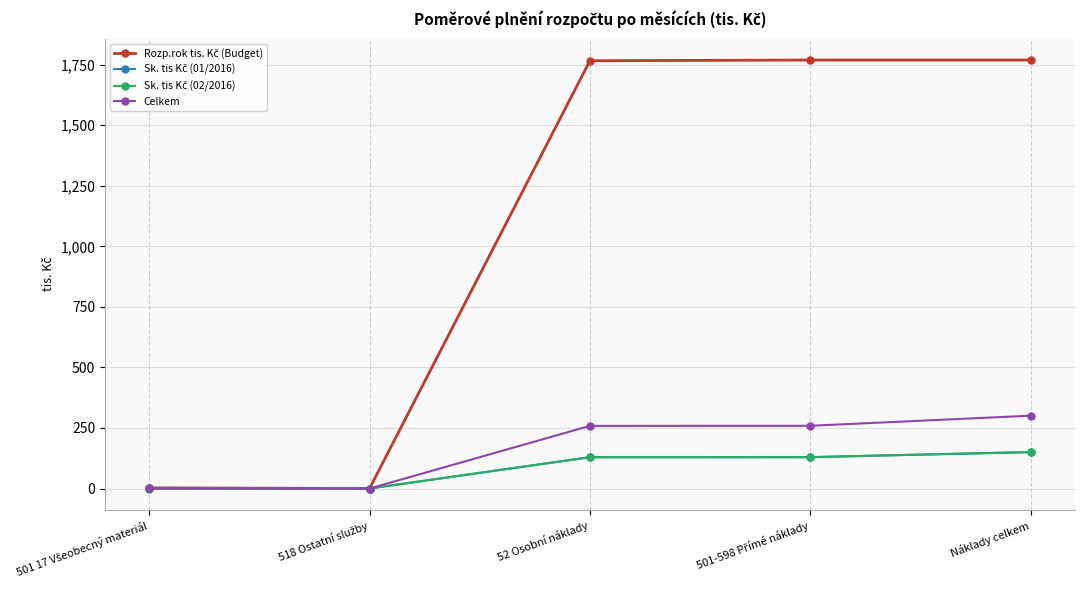

At how many categories does at least one series exceed 1546?

3